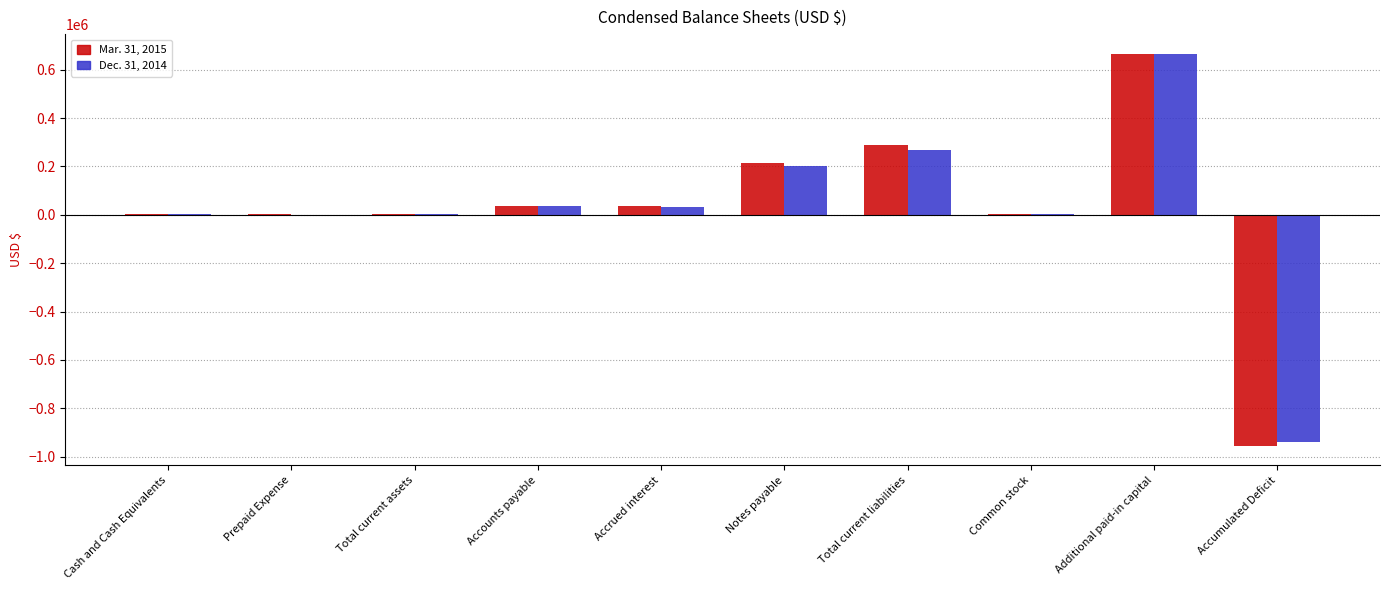

Which series has the widest spread of values?

Mar. 31, 2015